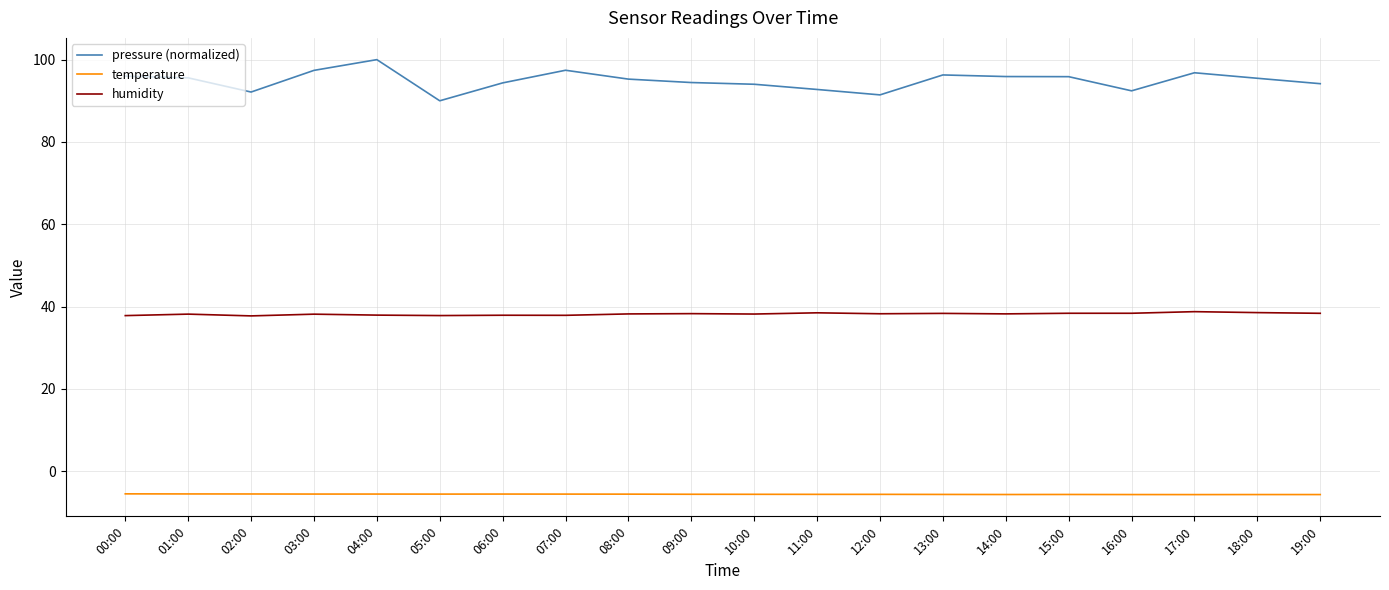

What is the difference between the humidity values at 14:00 and 09:00?

0.1